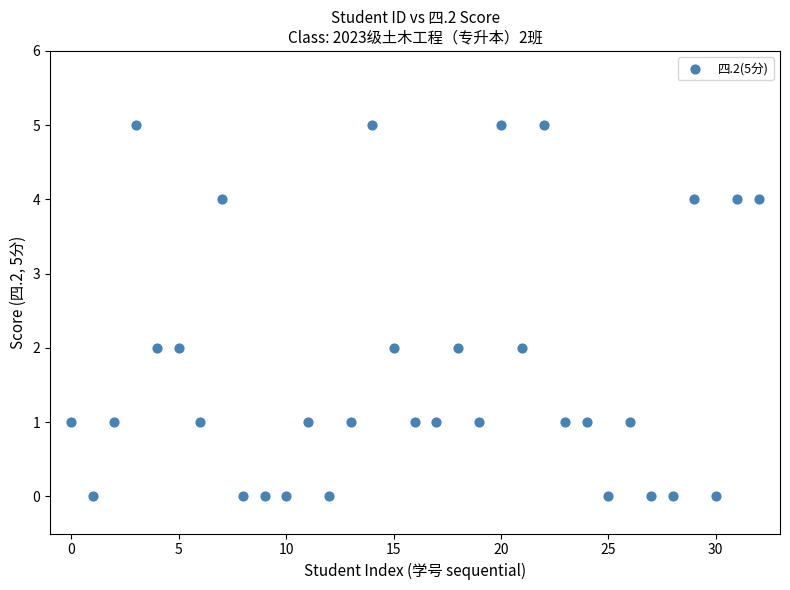

What is the range of Y values (max minus min)?

5